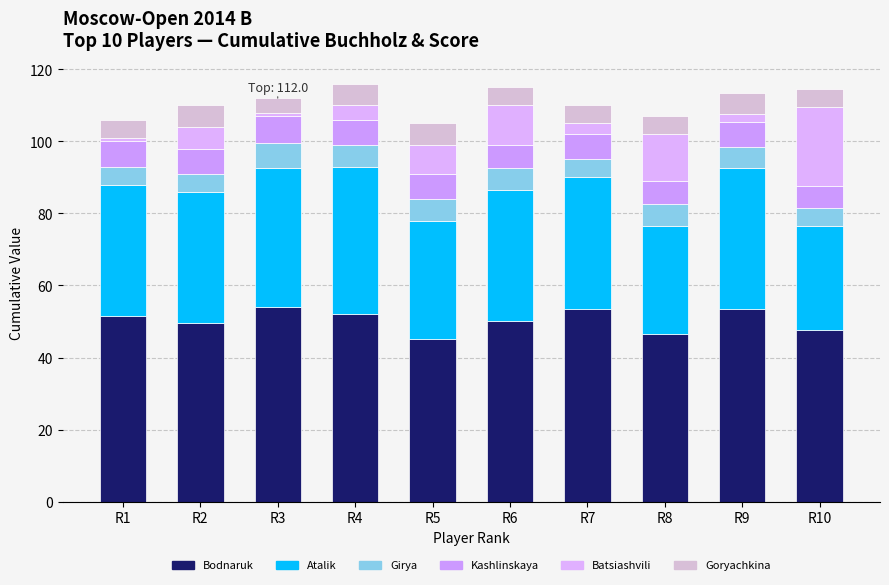

How many bars are there in total?

10